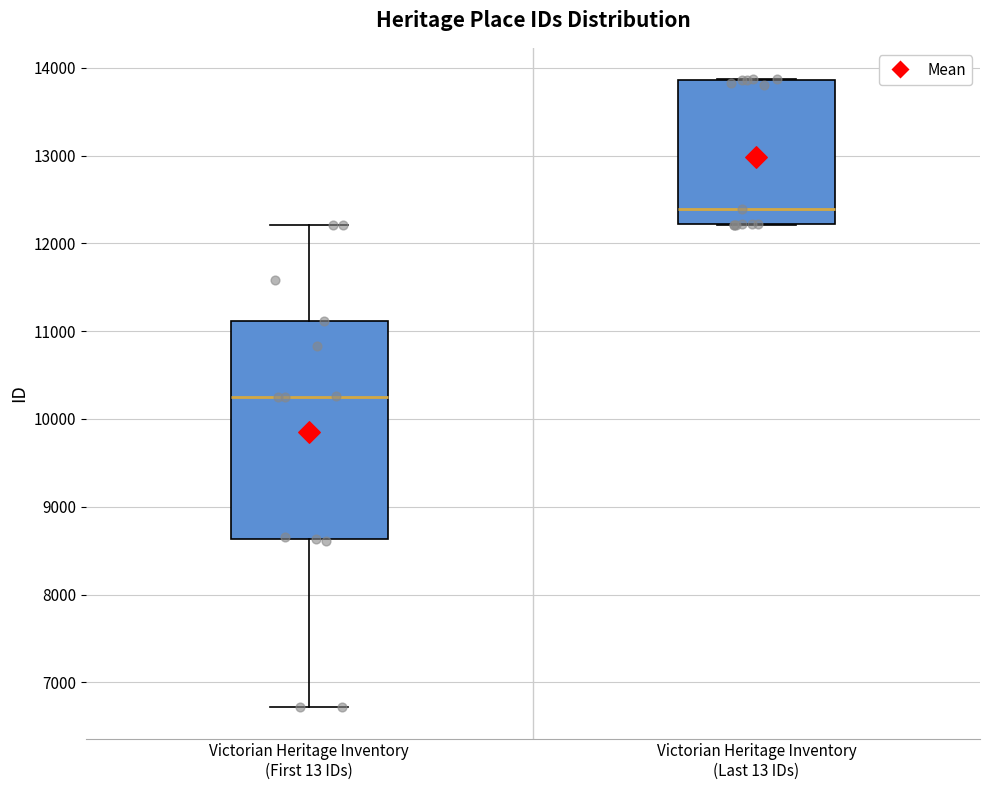

Where does the median line of the box for Victorian Heritage Inventory (Last 13 IDs) sit on the y-axis? The values are not printed on the chart, so give them approximately, as read against the axis.

12400